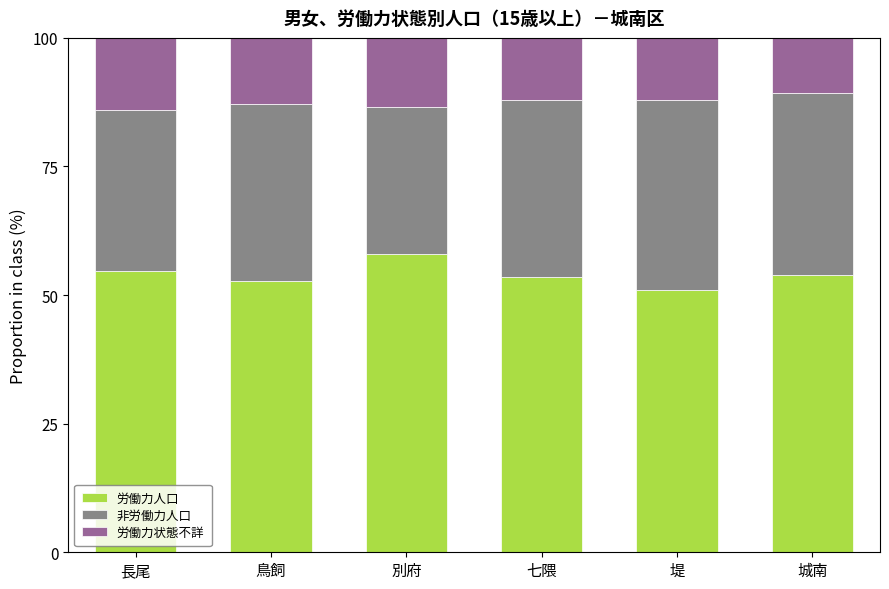

The 労働力人口 series shows 82.8 at 別府. True or false?

False